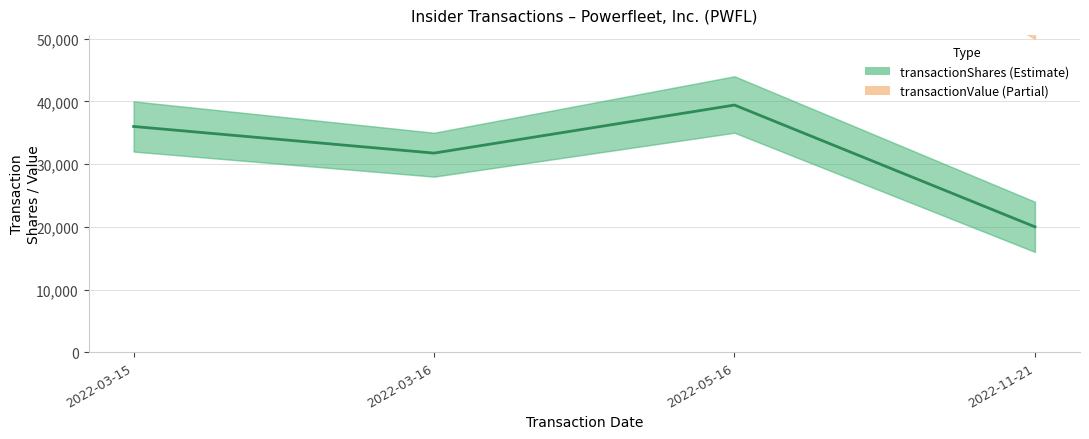

At how many categories does at least one series exceed 59164?

4